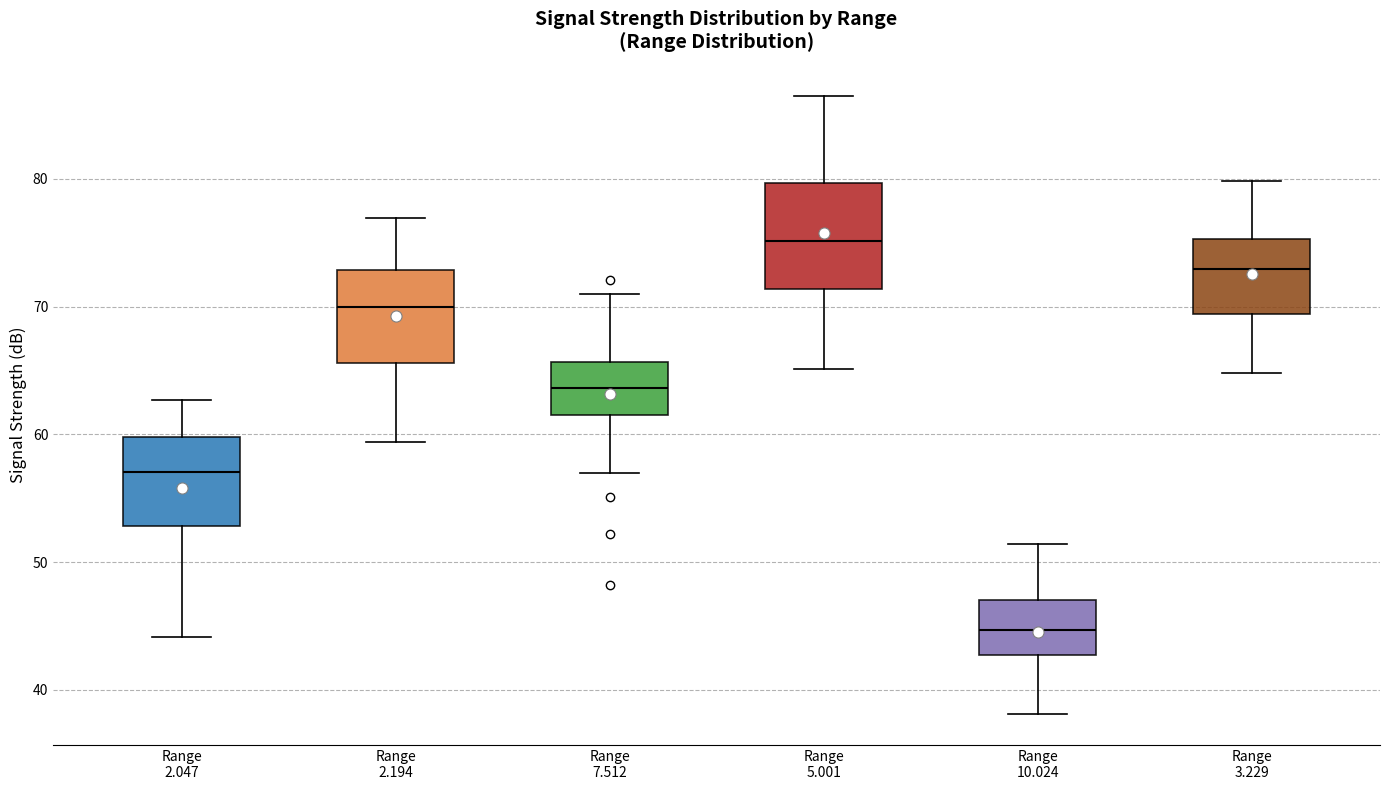

Which box is the tallest, from its lower edge to its upper edge?

Range 5.001